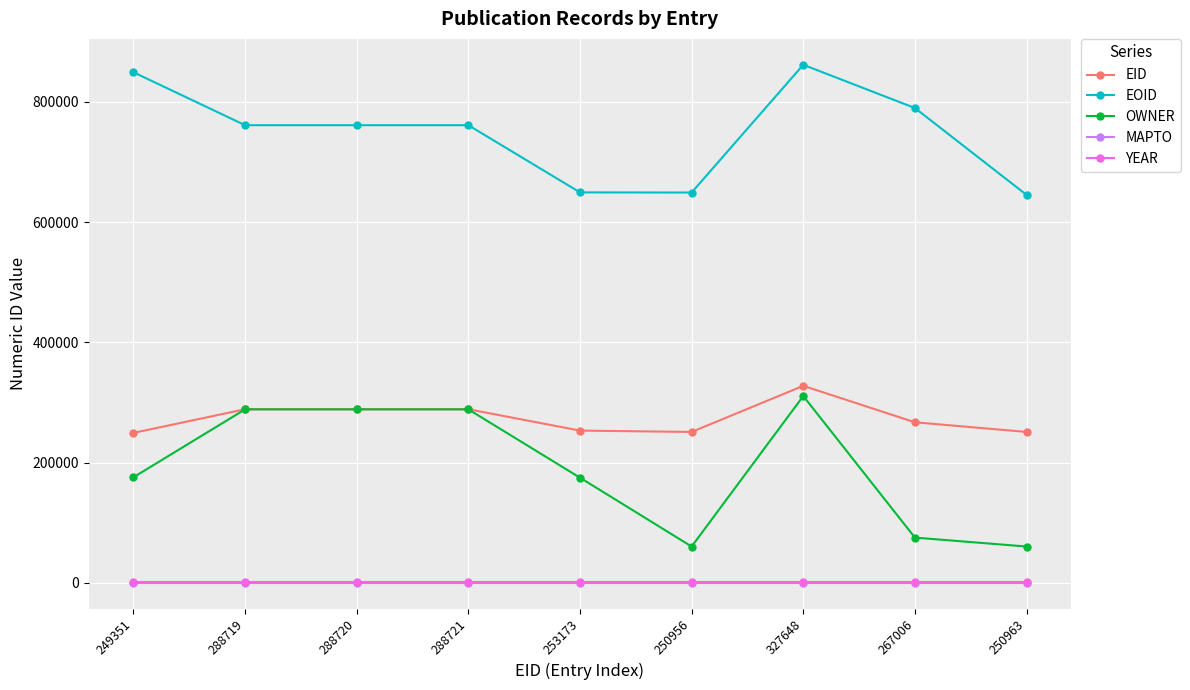

What is the label of the 1st point from the left?

249351